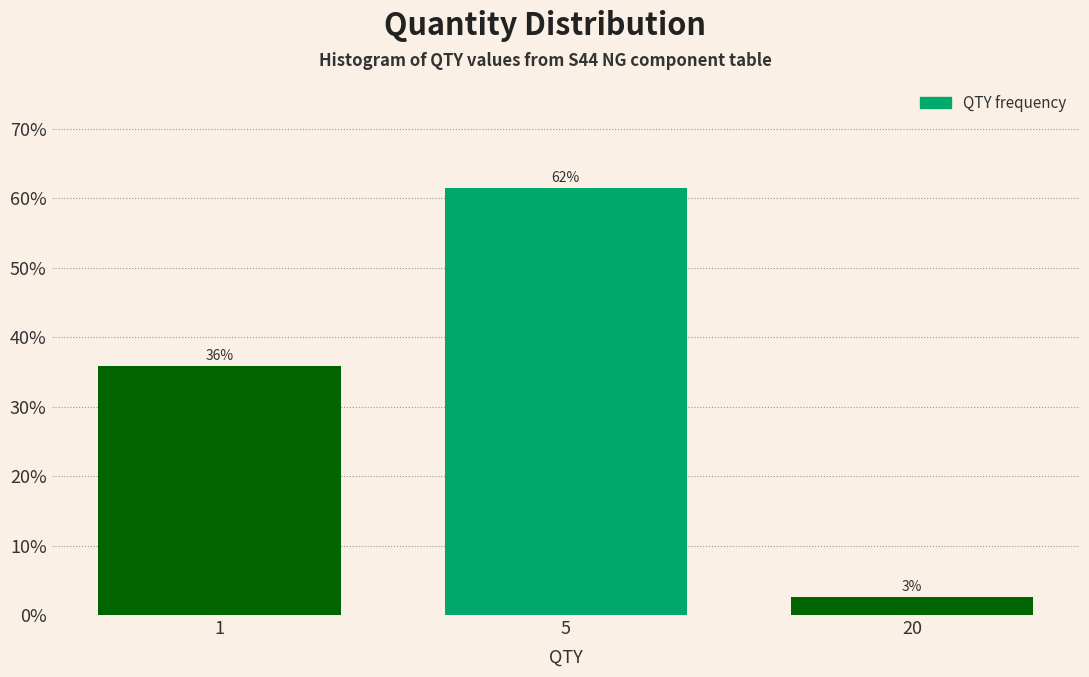

How many bars are there in total?

3